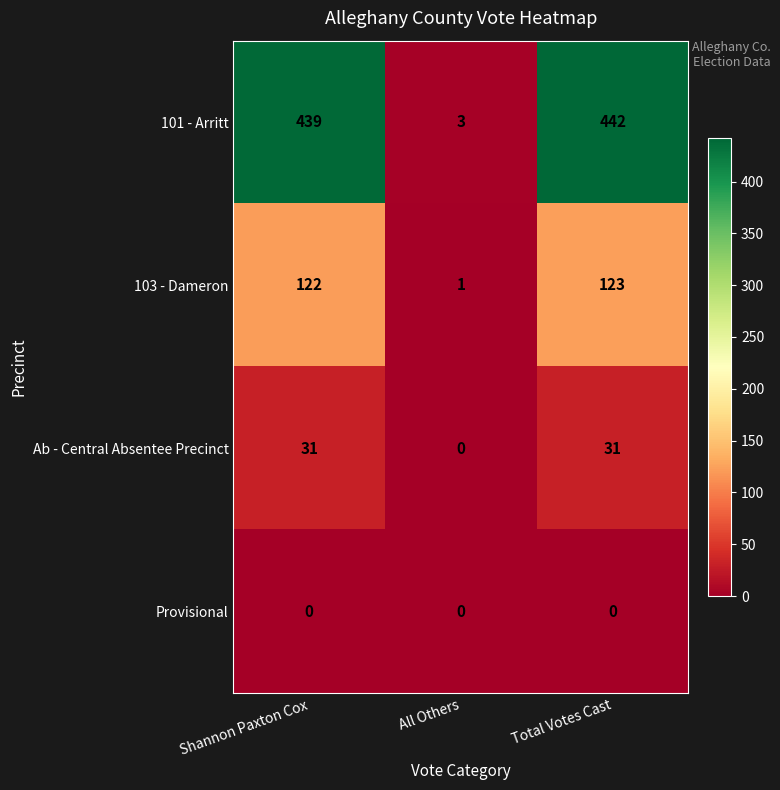

At which category is the sum across all series the highest?

Total Votes Cast